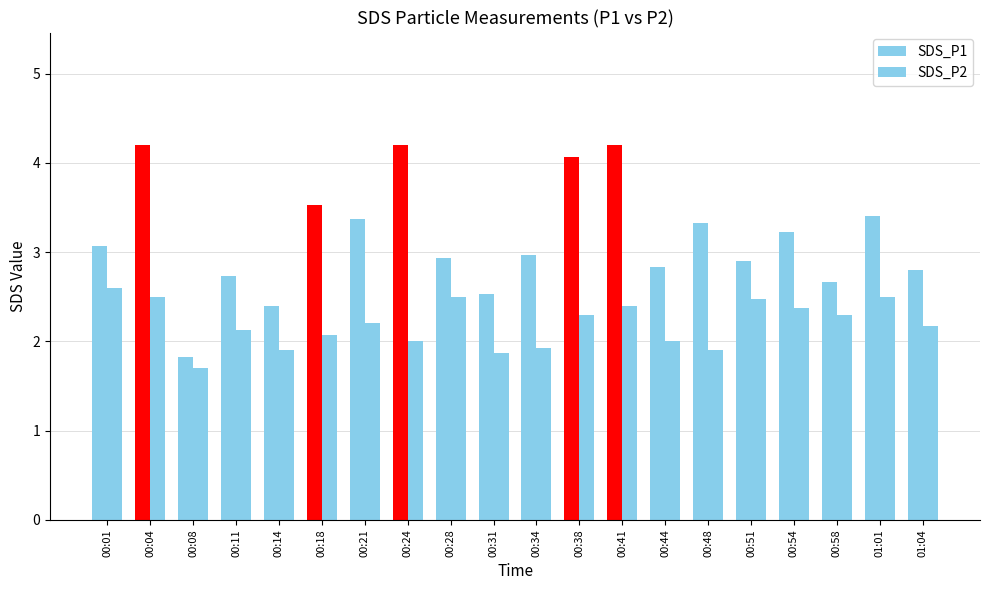

Is it true that SDS_P1 equals 1.8 at 00:08?

True